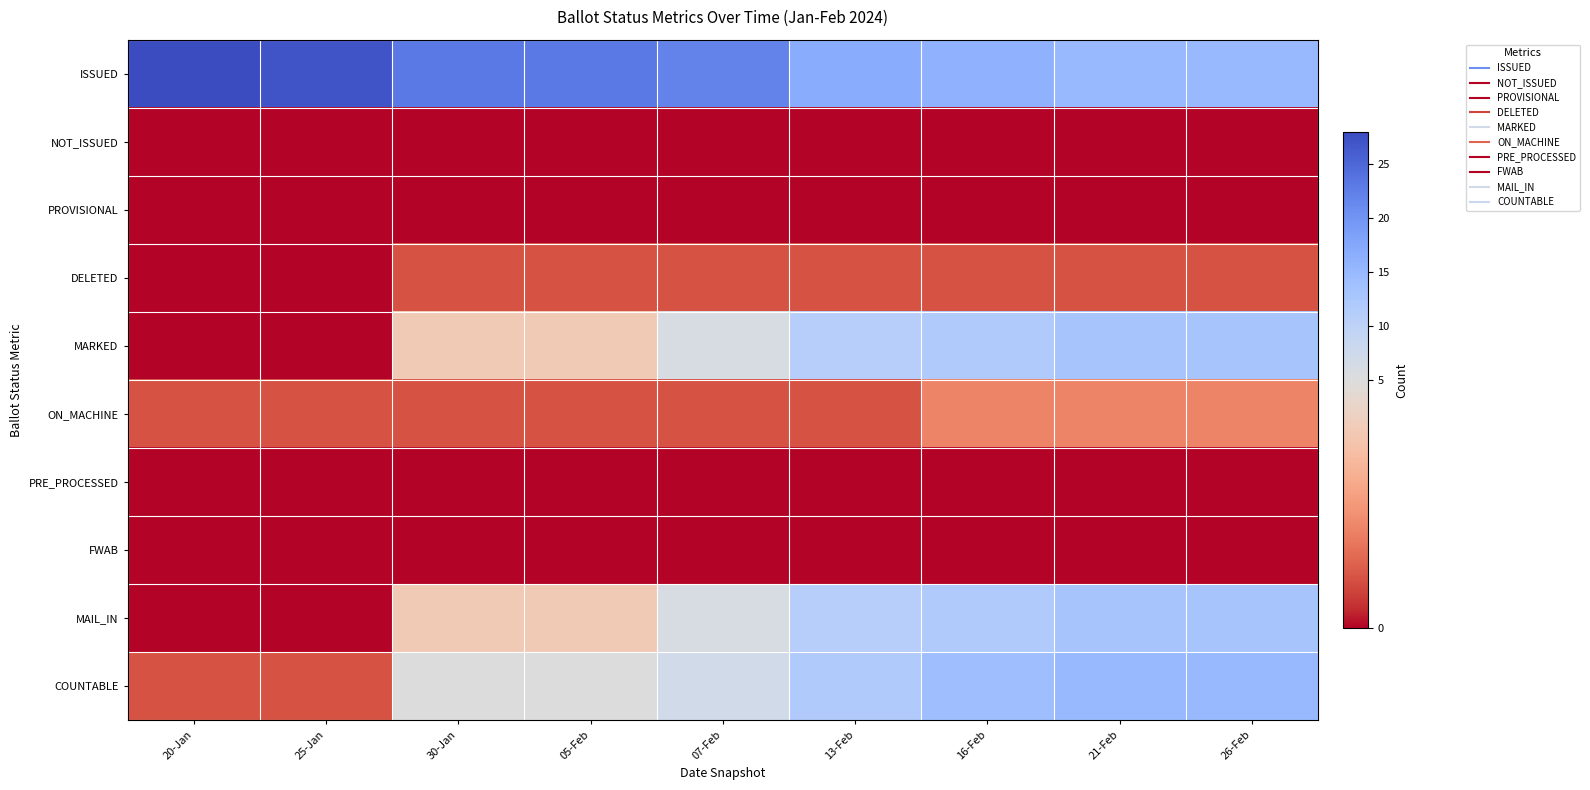

At 20-Jan, list the series in order from largest to smallest.

ISSUED, ON_MACHINE, COUNTABLE, NOT_ISSUED, PROVISIONAL, DELETED, MARKED, PRE_PROCESSED, FWAB, MAIL_IN